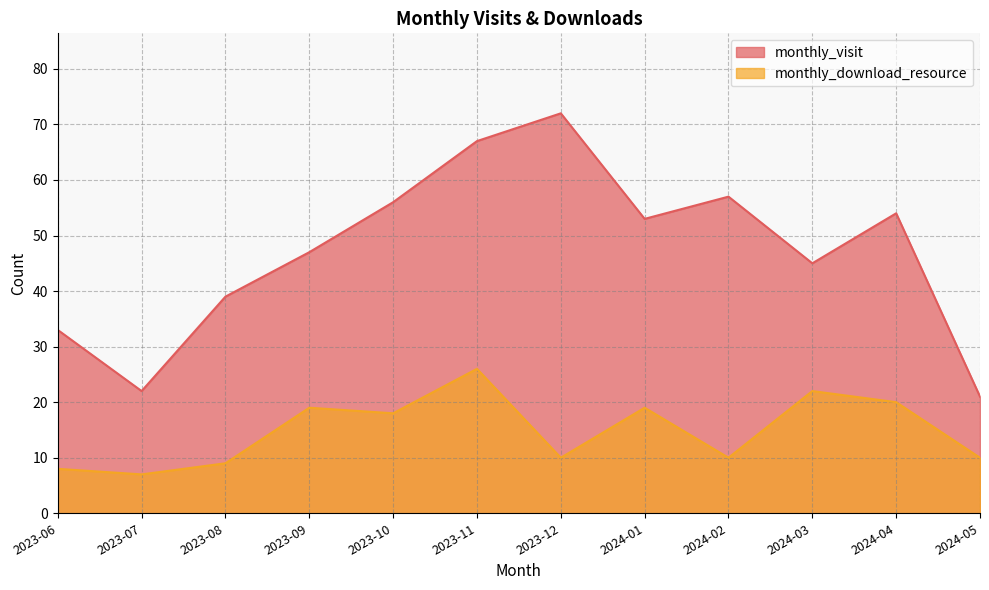

What is the label of the 3rd point from the left?

2023-08